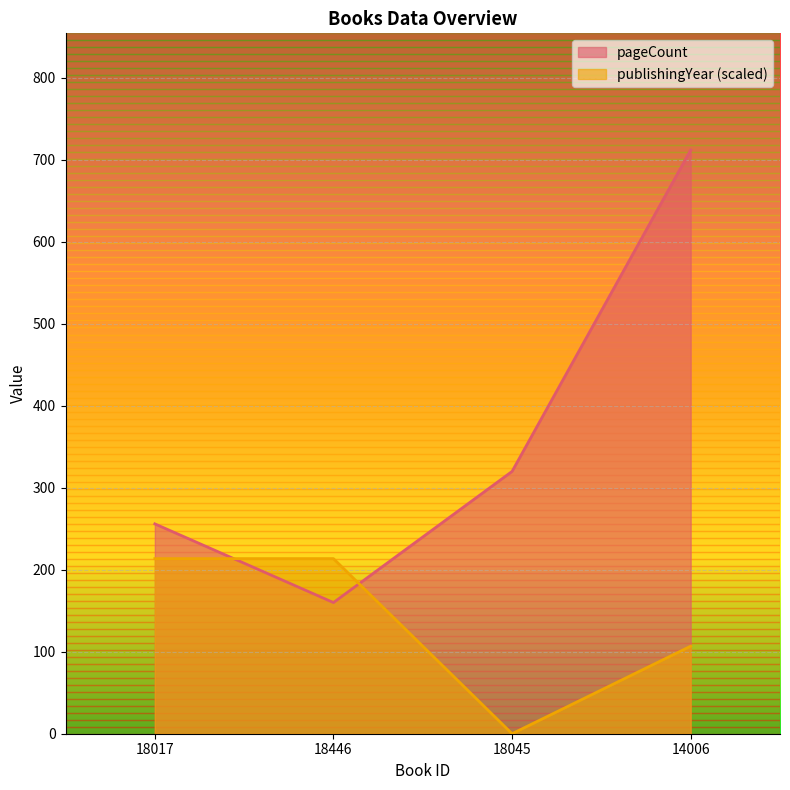

What is the average value of the publishingYear series?

133.5